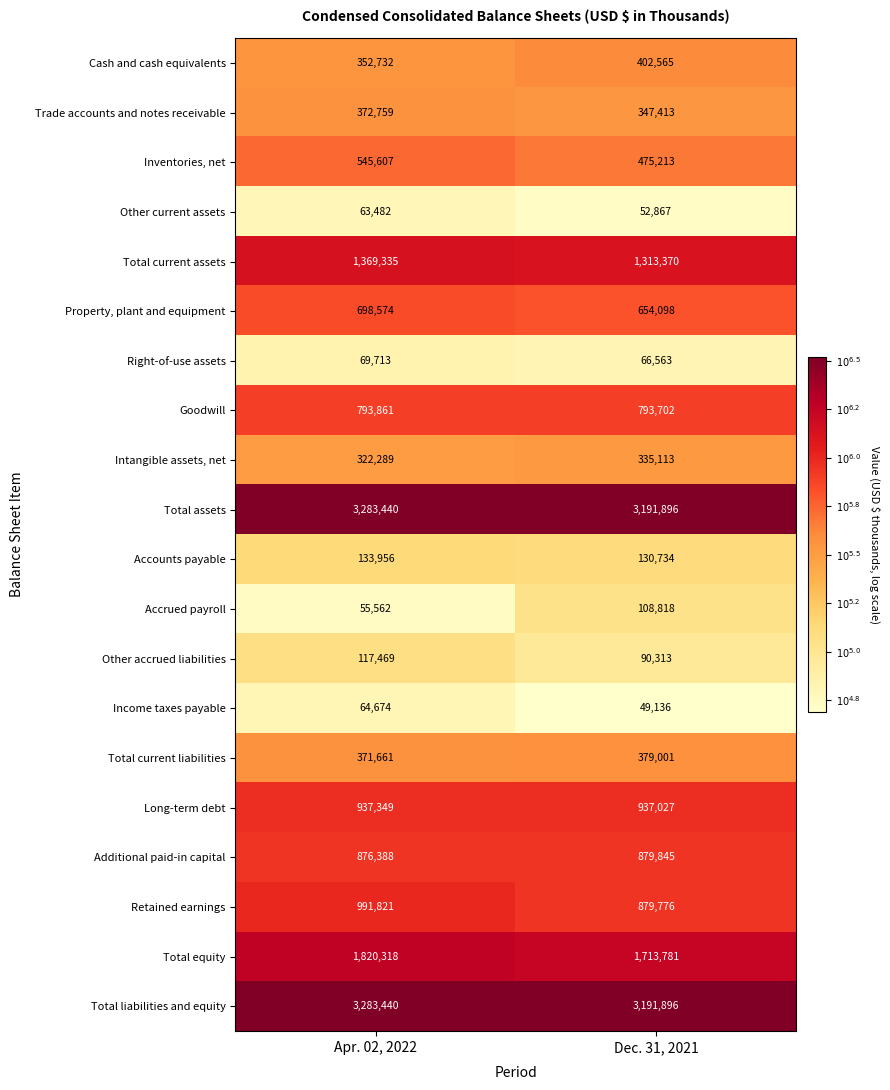

True or false: Additional paid-in capital has a value of 236548 at Apr. 02, 2022.

False